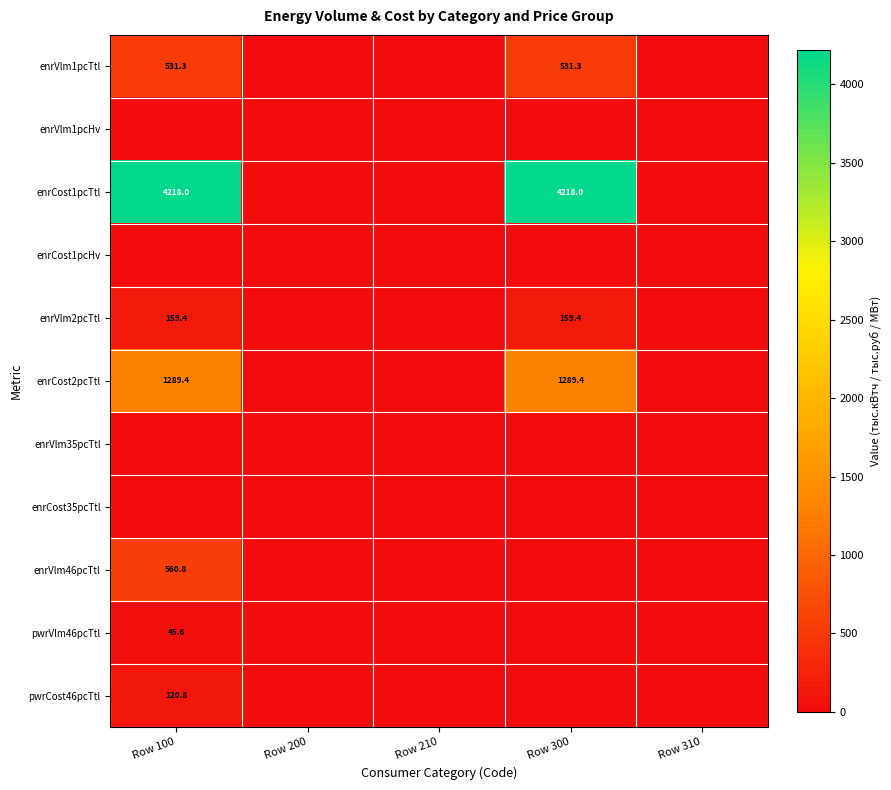

What is the difference between the maximum and second lowest values in the enrVlm1pcTtl series?

531.3